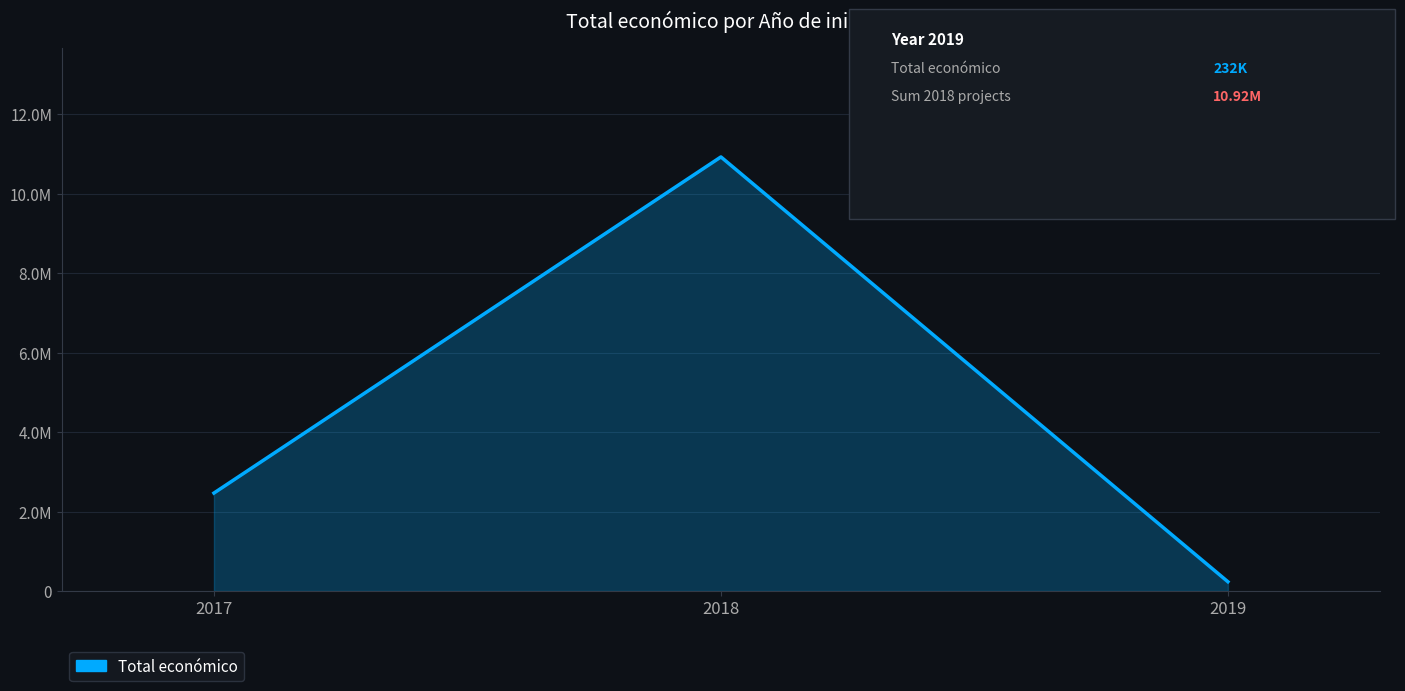

Does the chart display data point markers on the line(s)?

No